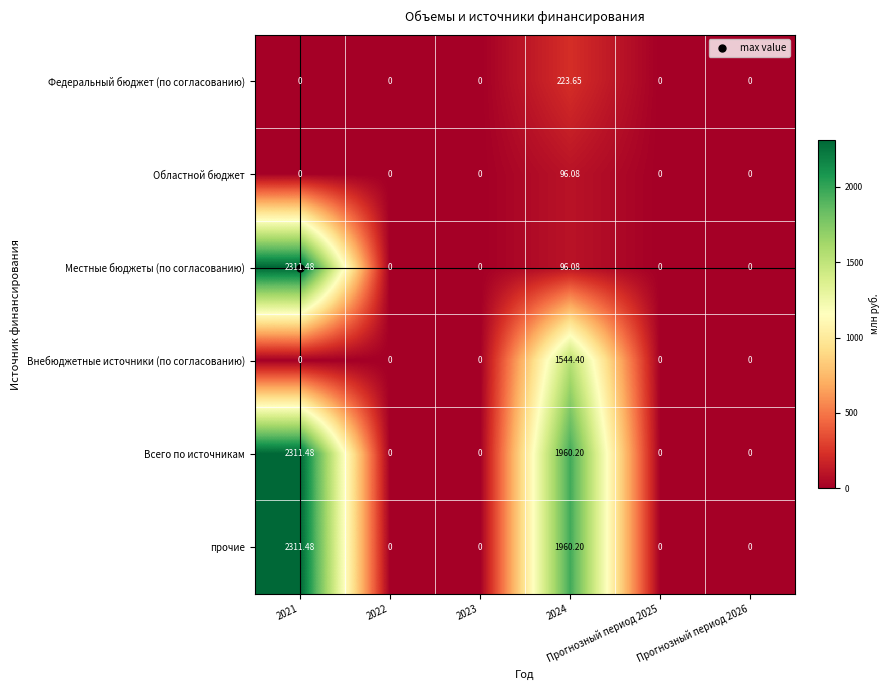

How many values in the Внебюджетные источники (по согласованию) series exceed 0?

1